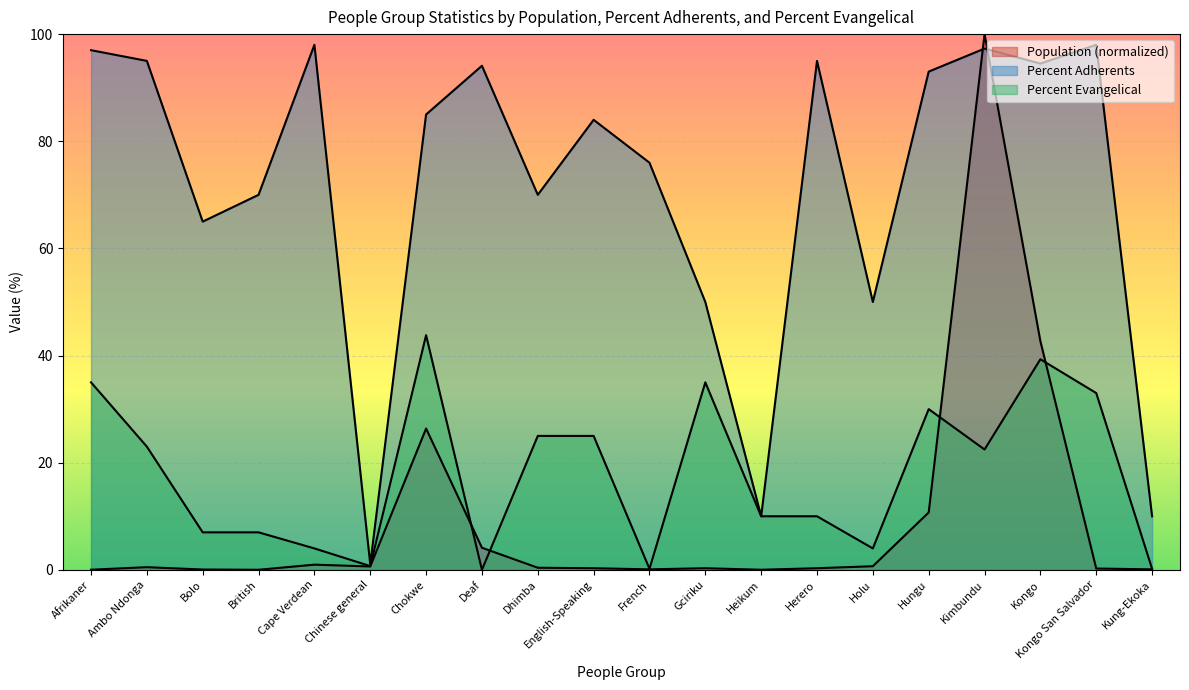

Where is Population nearest to the value 50?

Kongo